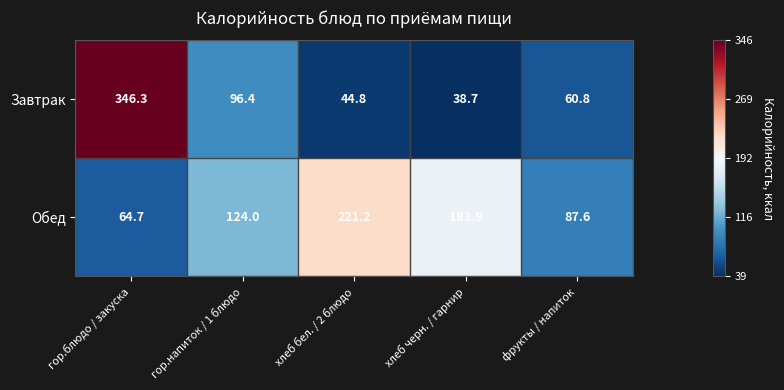

List the series in order of their peak value, highest first.

Завтрак, Обед